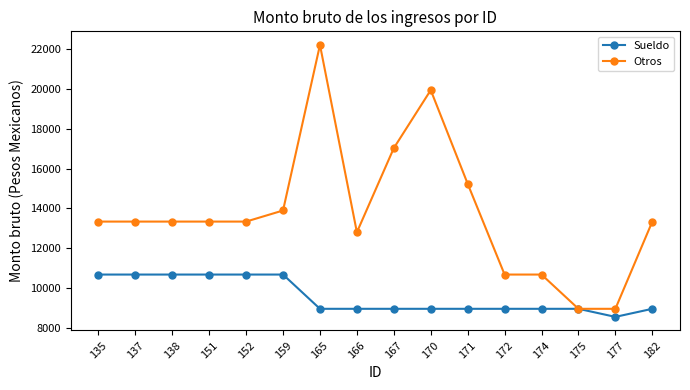

At how many categories does at least one series exceed 14483?

4